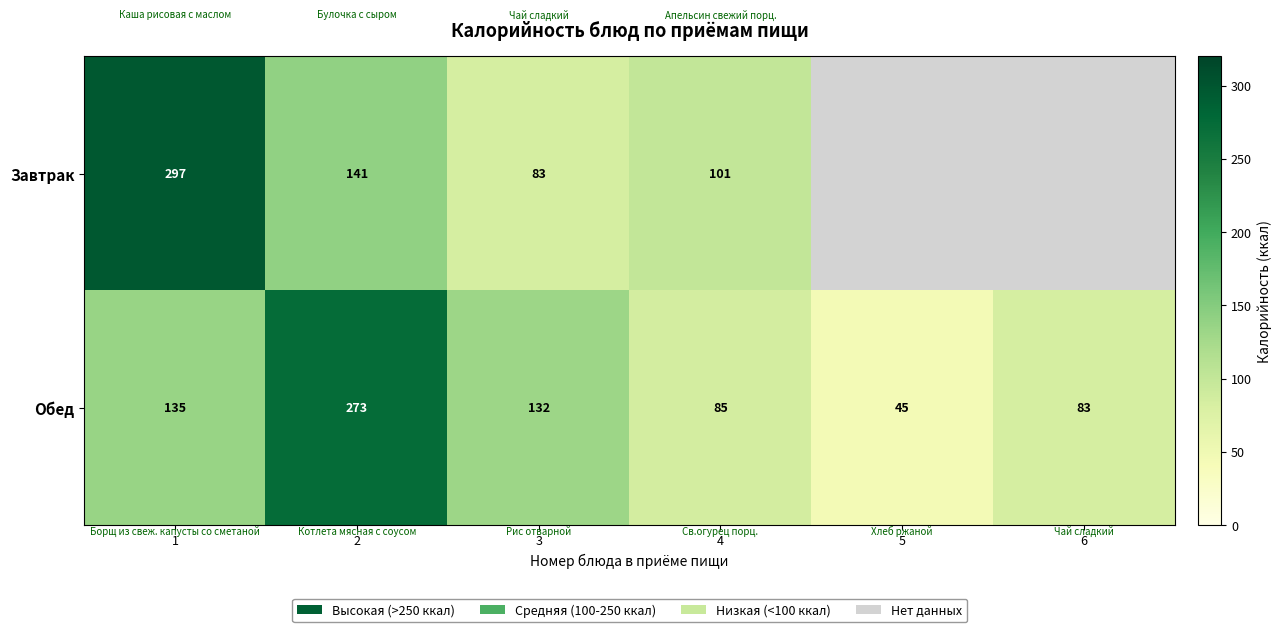

The value of Обед at 4 is 48. True or false?

False